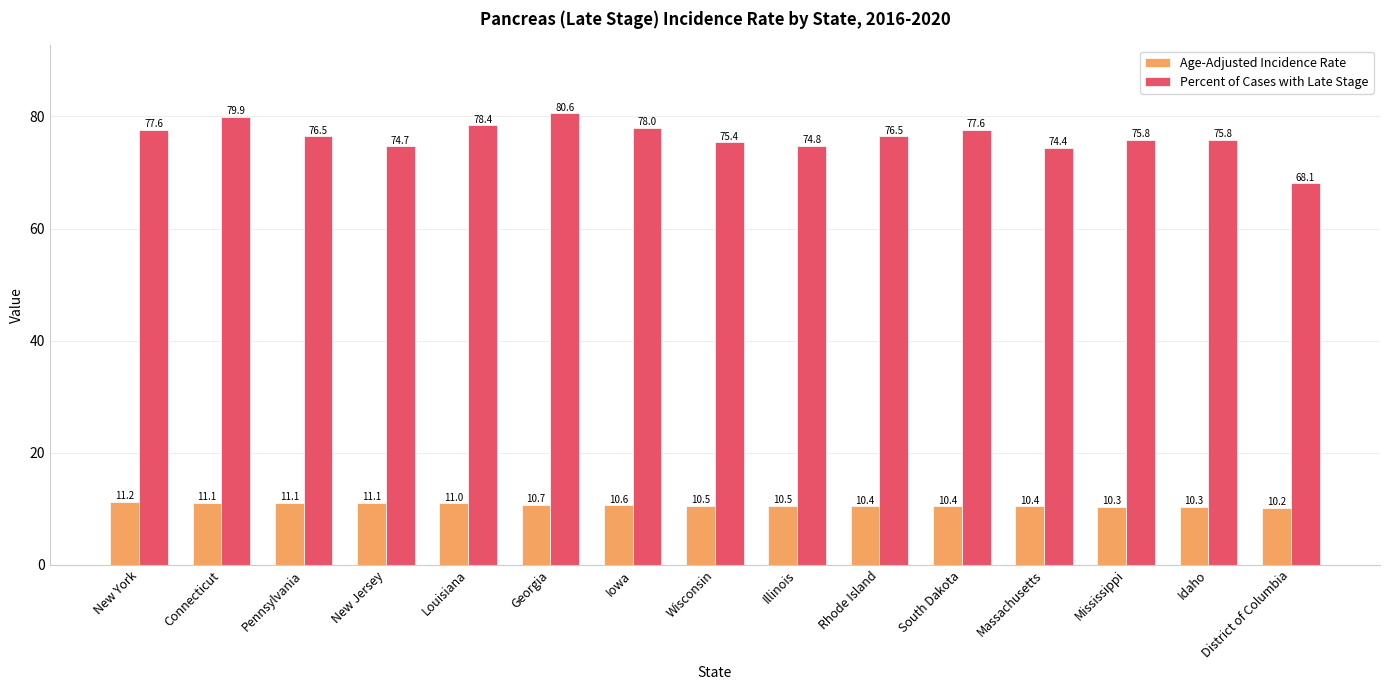

What is the label of the 13th bar from the left?

Mississippi